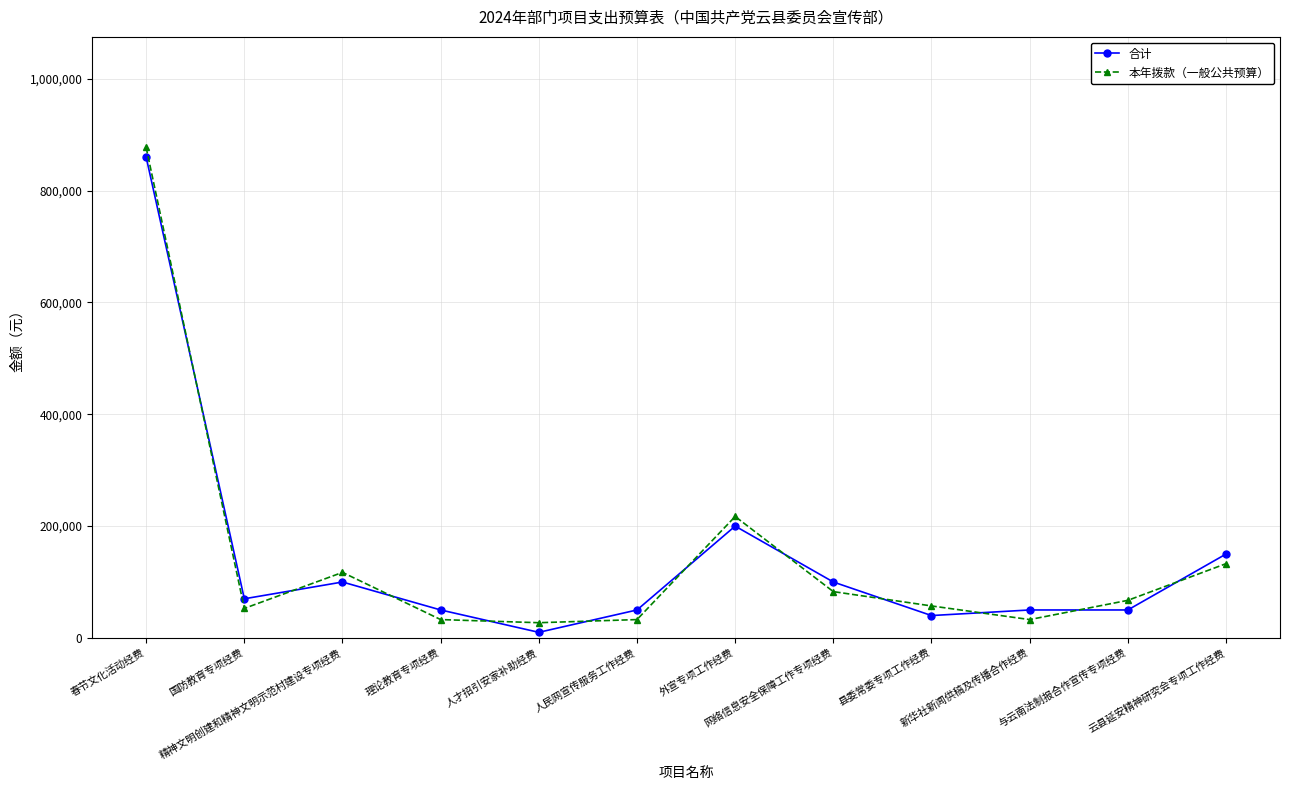

How many times do 合计 and 本年拨款（一般公共预算） cross each other?

11